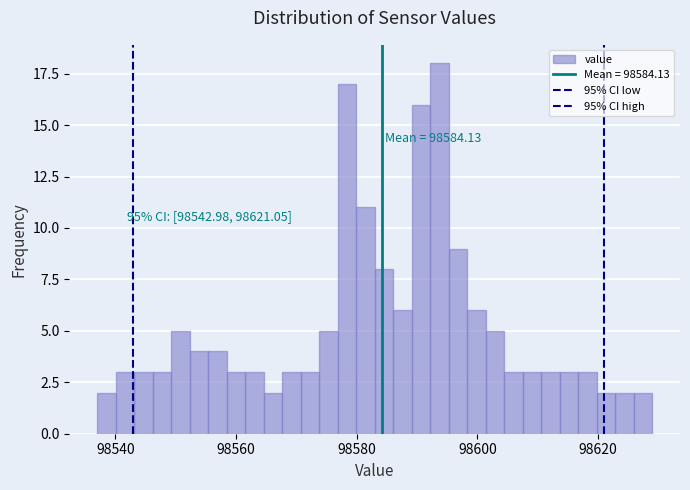

Around what value on the x-axis is the tallest bar? Give the approximate position of its centre, as read against the axis.

98594